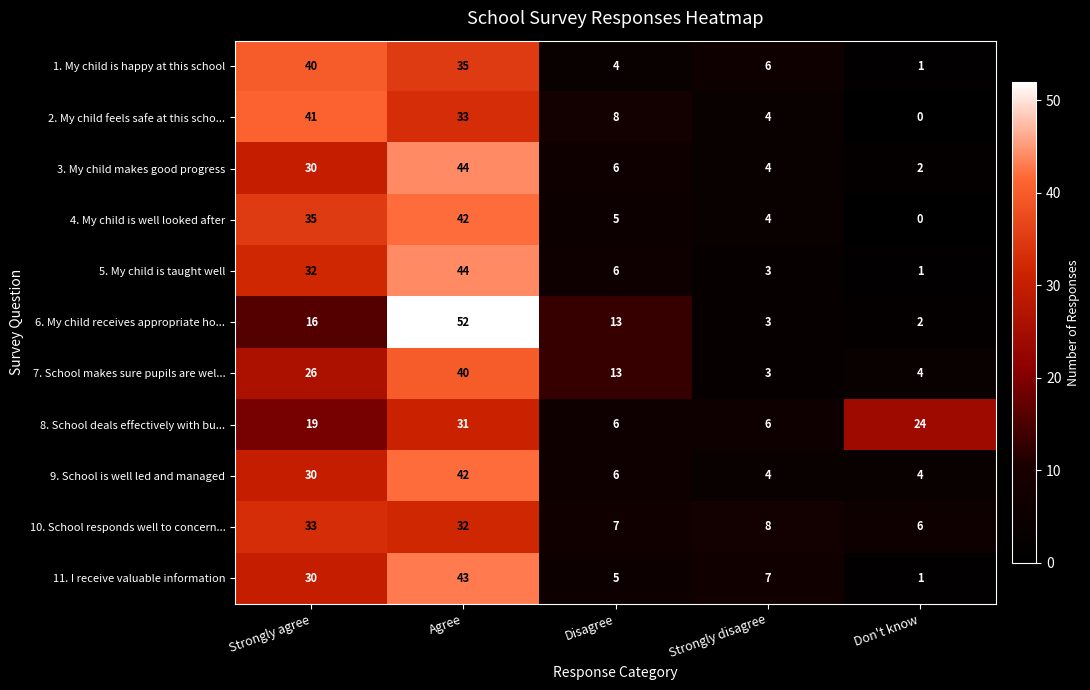

The 11. I receive valuable information series shows 75 at Agree. True or false?

False